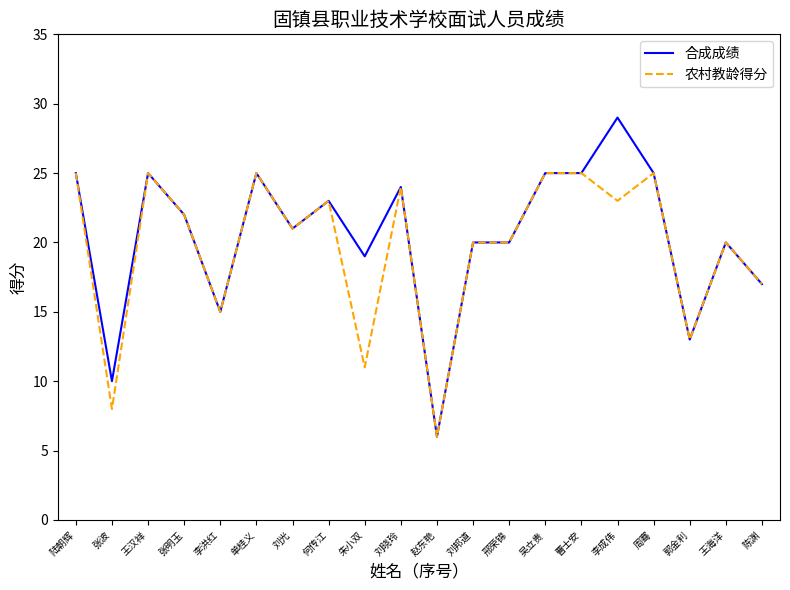

Between 赵东艳 and 李成伟, which series saw the biggest shift?

合成成绩